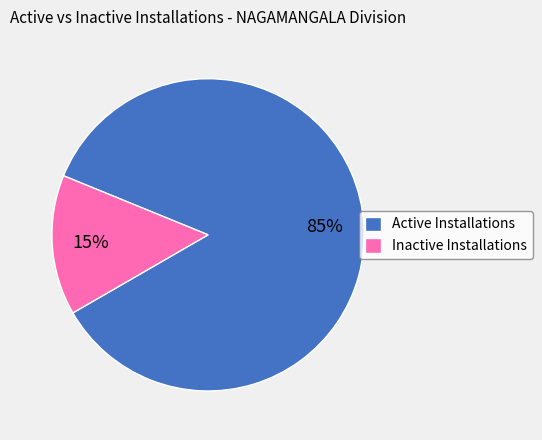

Which slice is the largest?

Active Installations